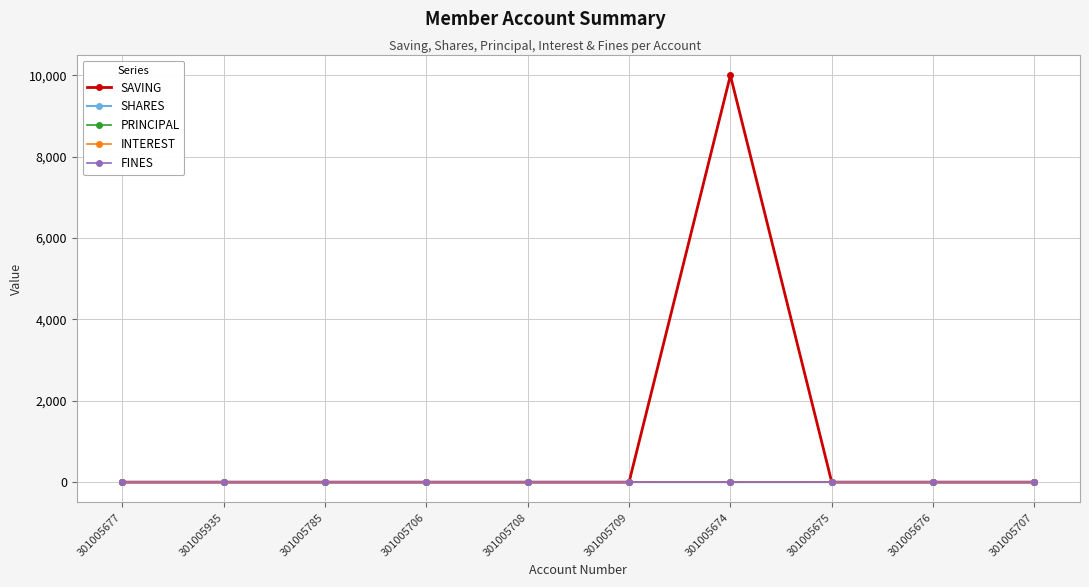

Does the chart have visible grid lines?

Yes